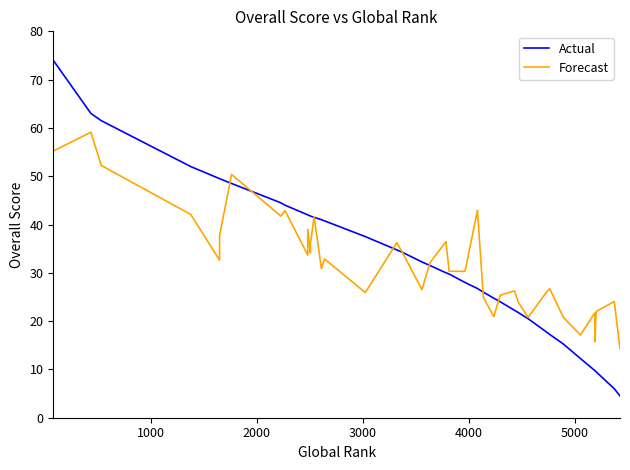

How many categories are shown in the chart?

40